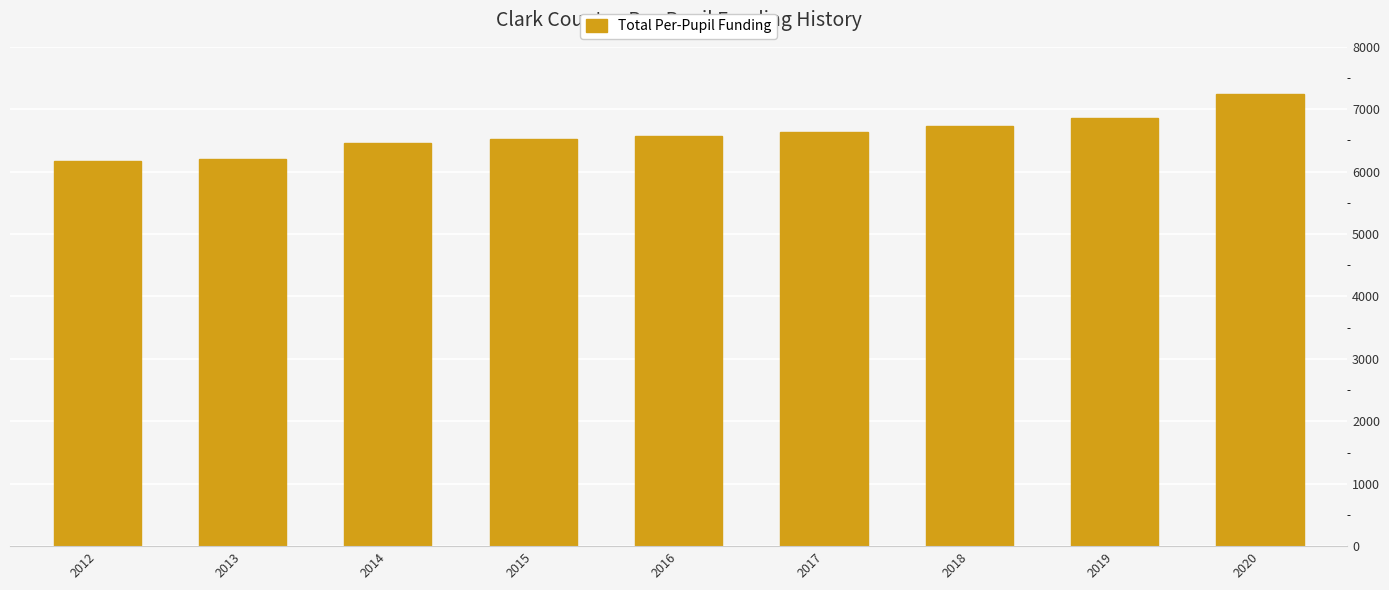

What is the sum of the values at 2014 and 2018?

13194